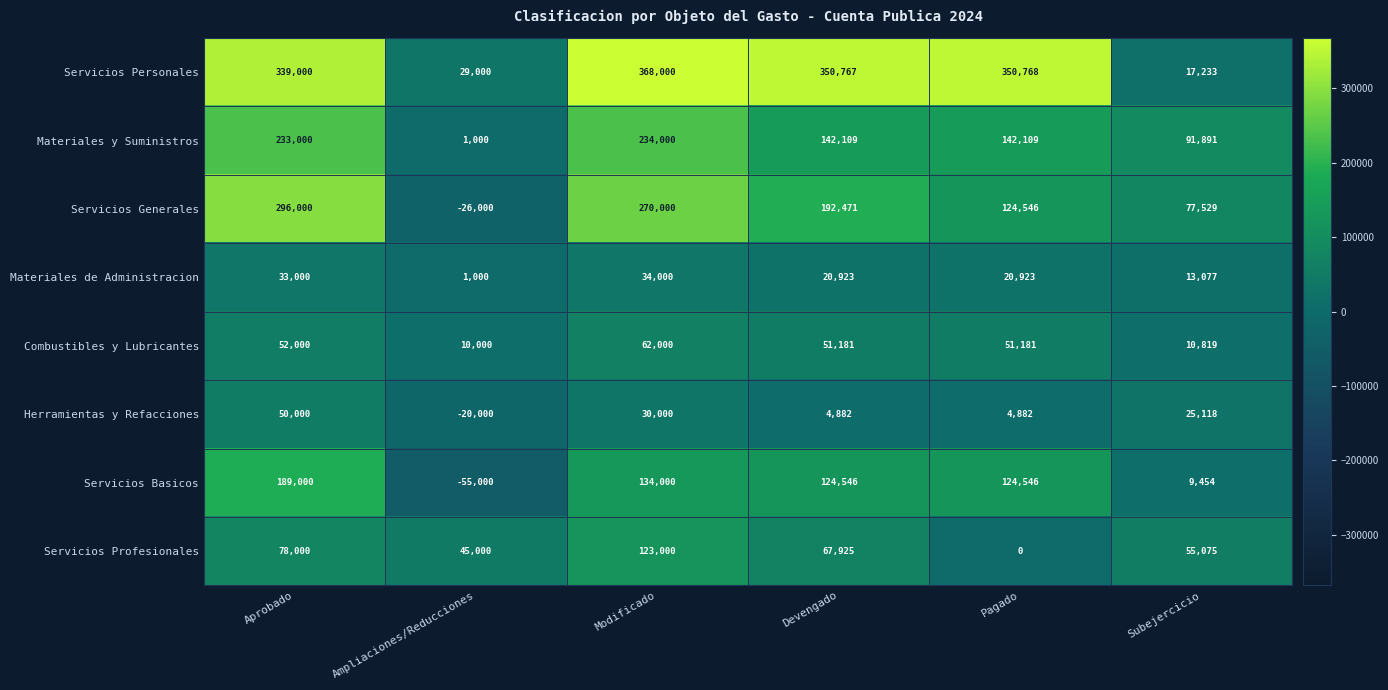

How many values in the Herramientas y Refacciones series are below 25118?

3